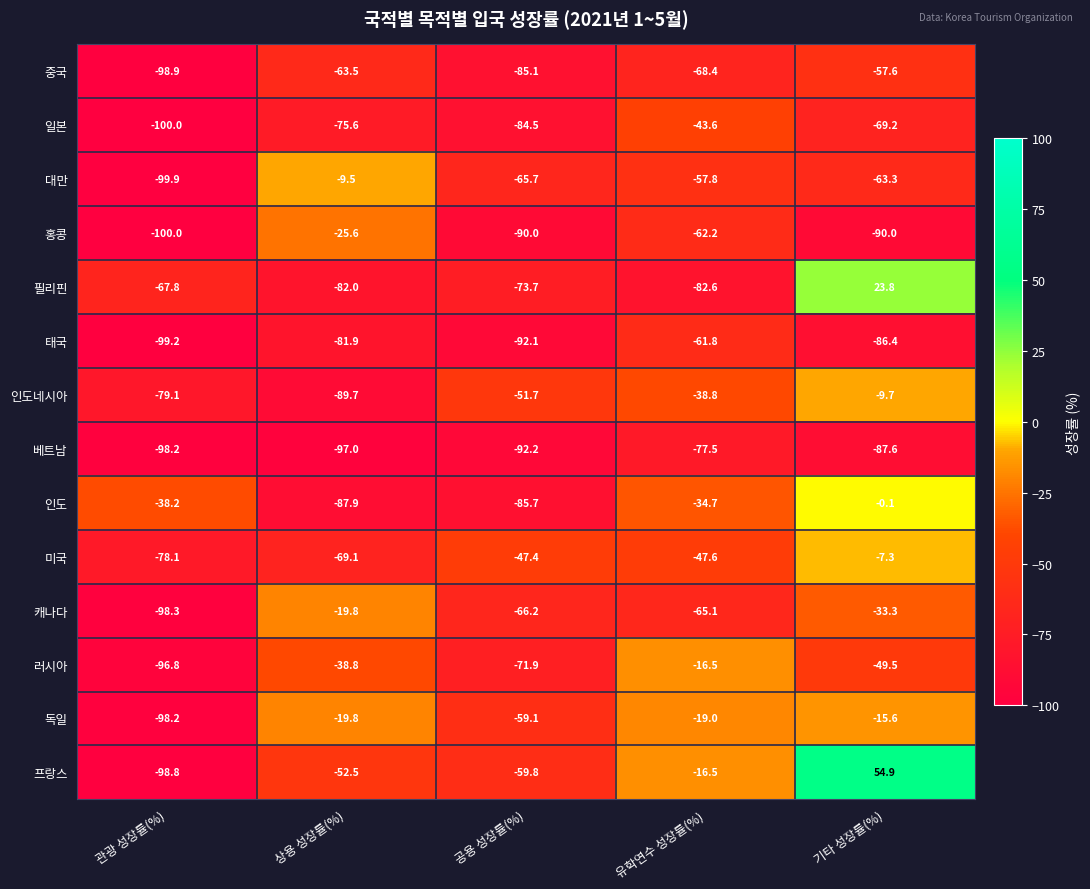

What is the sum of the 독일 values at 유학연수 성장률(%) and 공용 성장률(%)?

-78.1